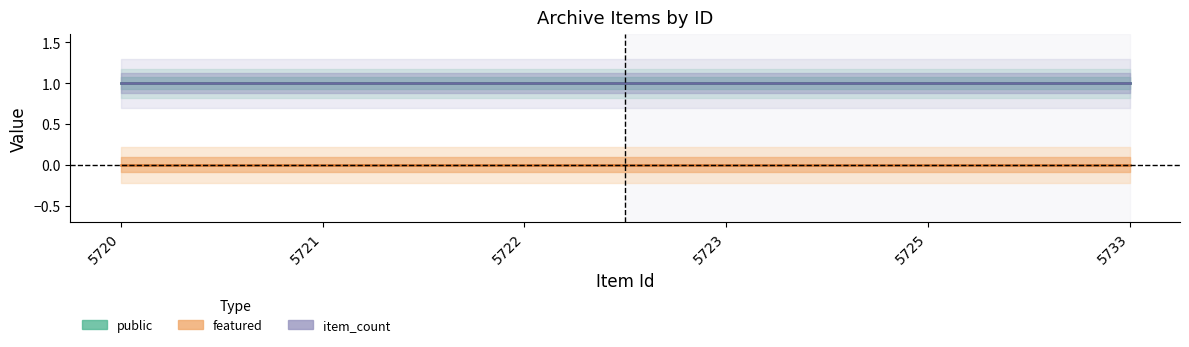

True or false: public and featured cross at least once.

False